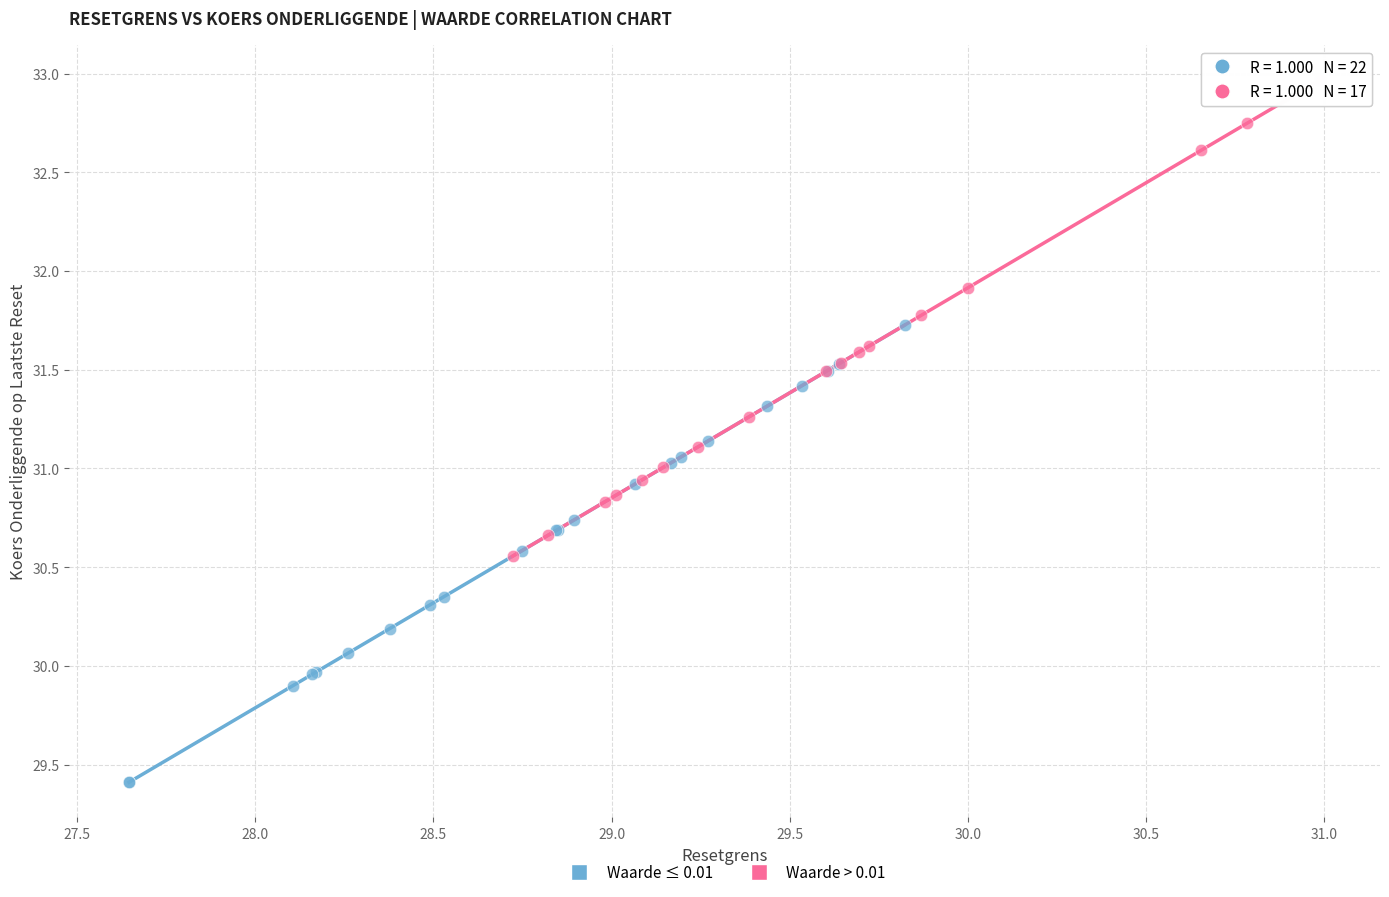

Which series reaches the minimum Y coordinate?

Waarde ≤ 0.01